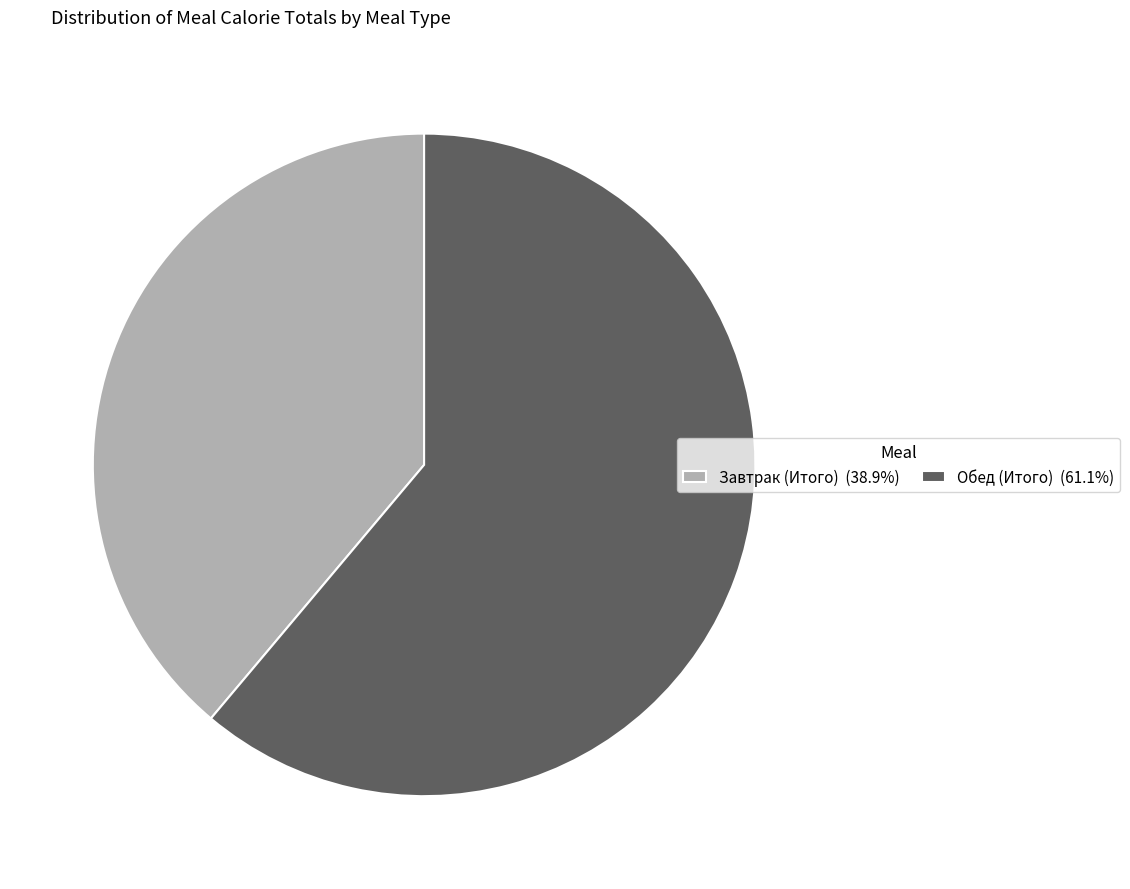

Do Завтрак (Итого) (38.9%) and Обед (Итого) (61.1%) together represent more than half of the pie?

Yes